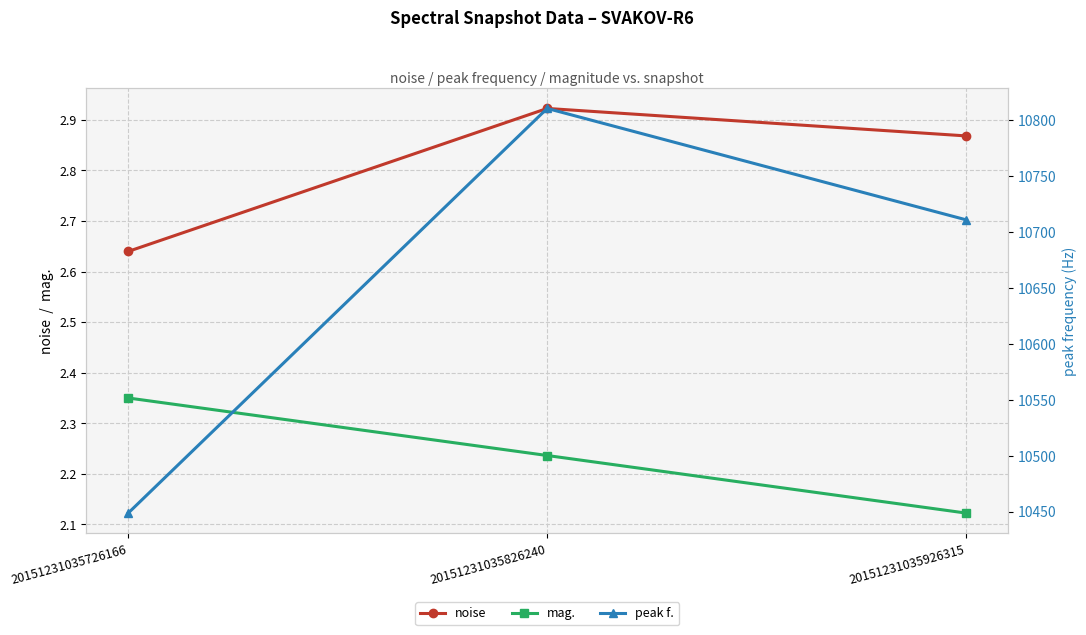

Is it true that noise equals 1.5 at 20151231035726166?

False